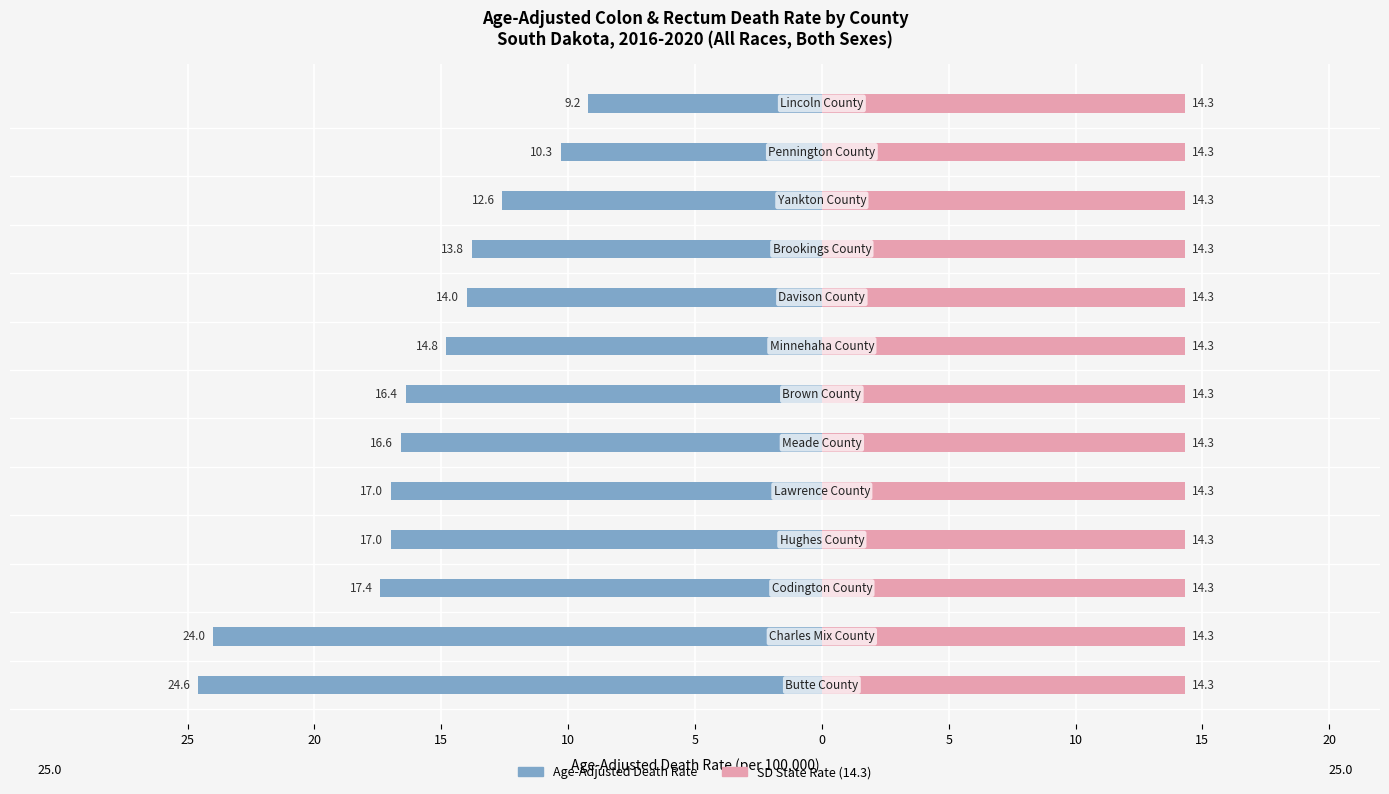

How many bars are there in each group?

2